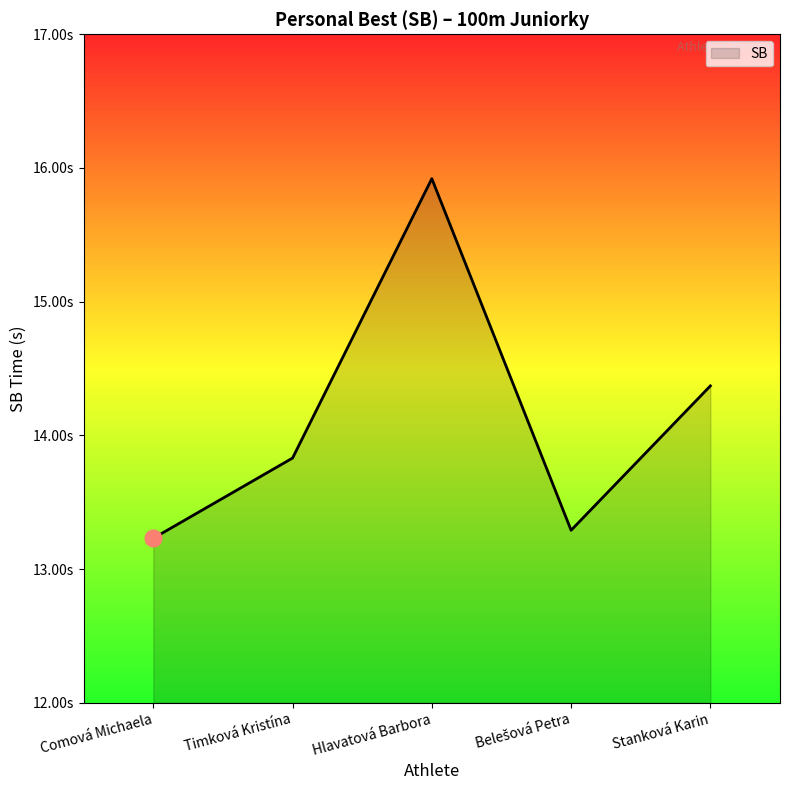

Is this an area chart (filled region under the line)?

Yes